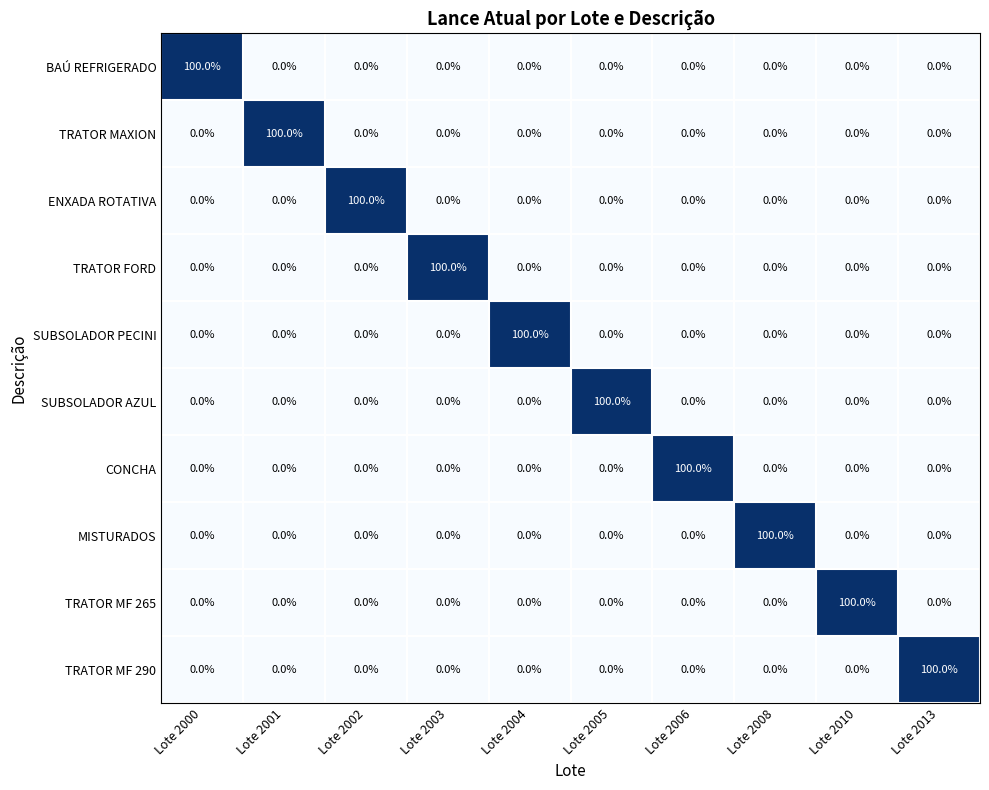

Which category has the highest value in the TRATOR FORD series?

Lote 2003